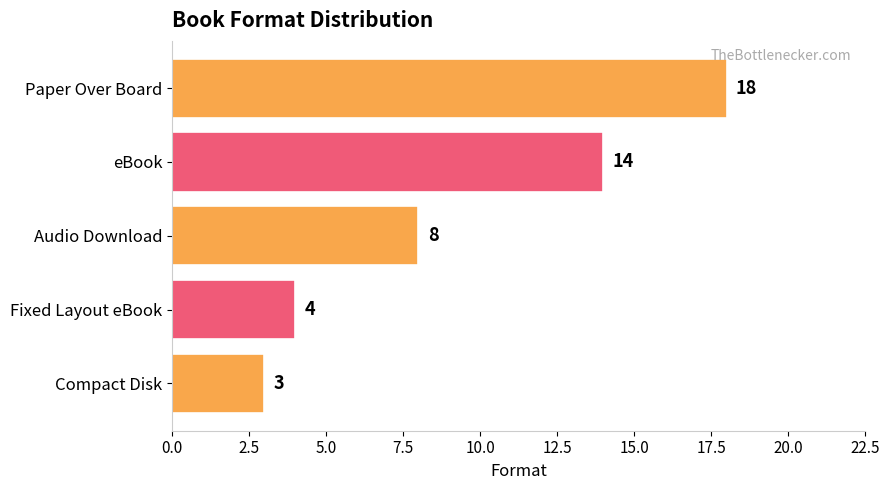

Approximately how many times larger is the value at Paper Over Board compared to Fixed Layout eBook?

4.5